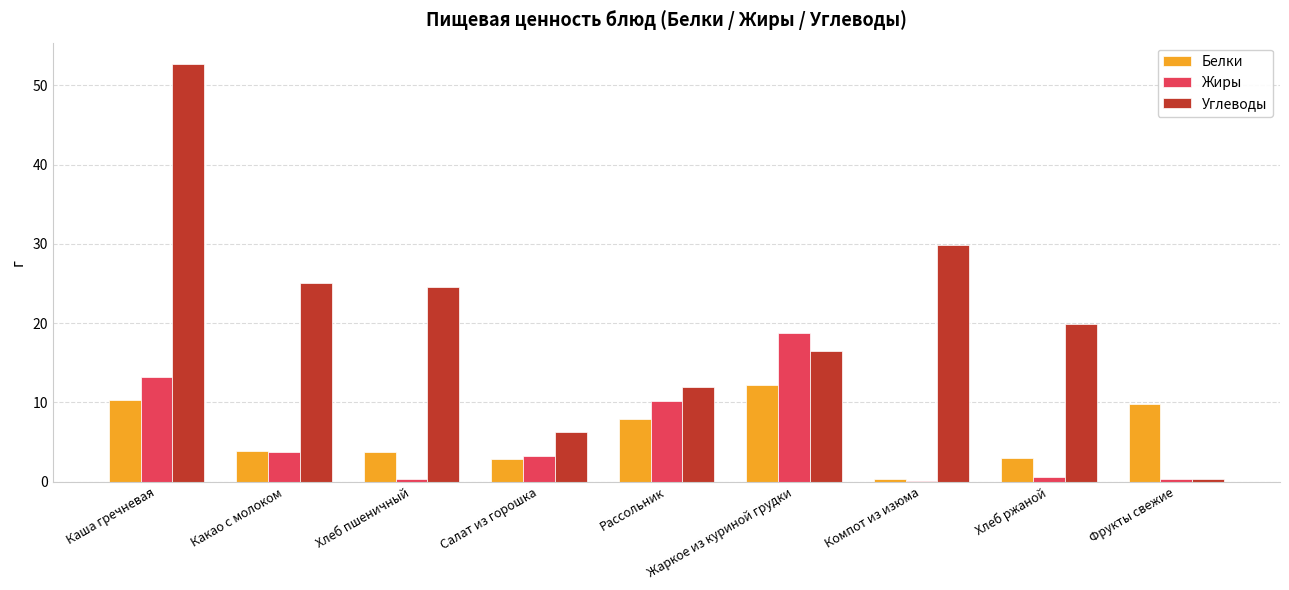

At which category does the chart reach its peak across all series?

Каша гречневая